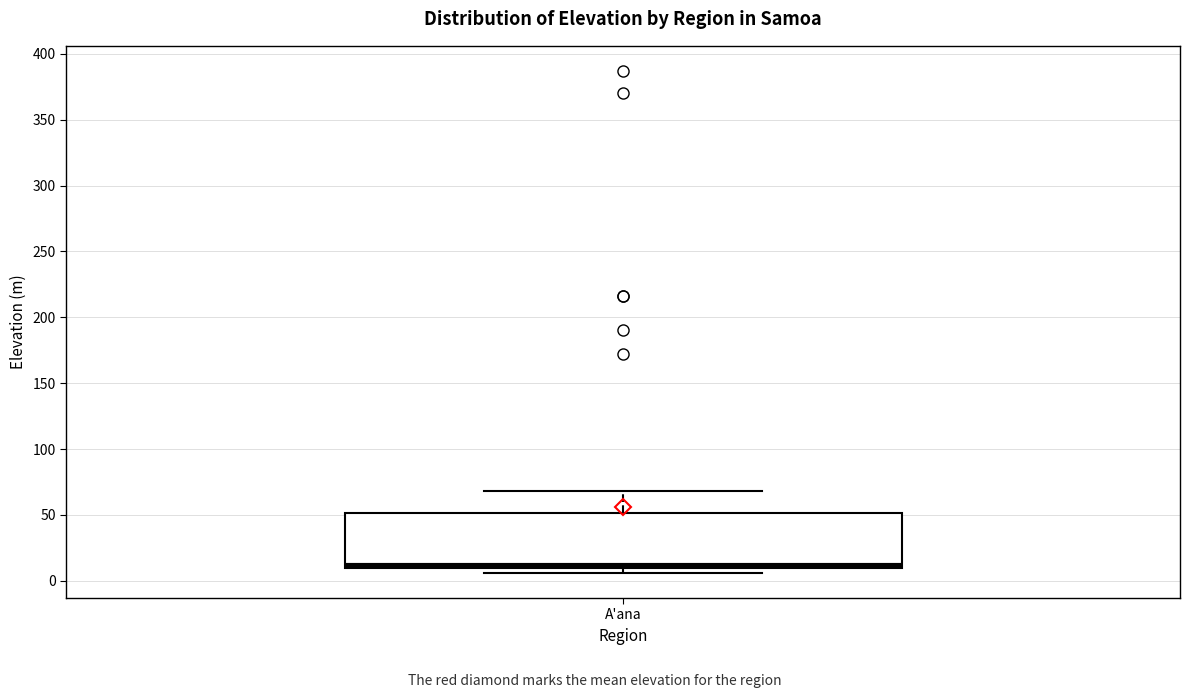

Read this box plot against the y-axis: the position of the median line, the range covered by the box, and the ends of both whiskers. The values are not printed on the chart, so give them approximately, as read against the axis.

median 10 (just above the box's lower edge), box 10 to 50, whiskers 5 to 70